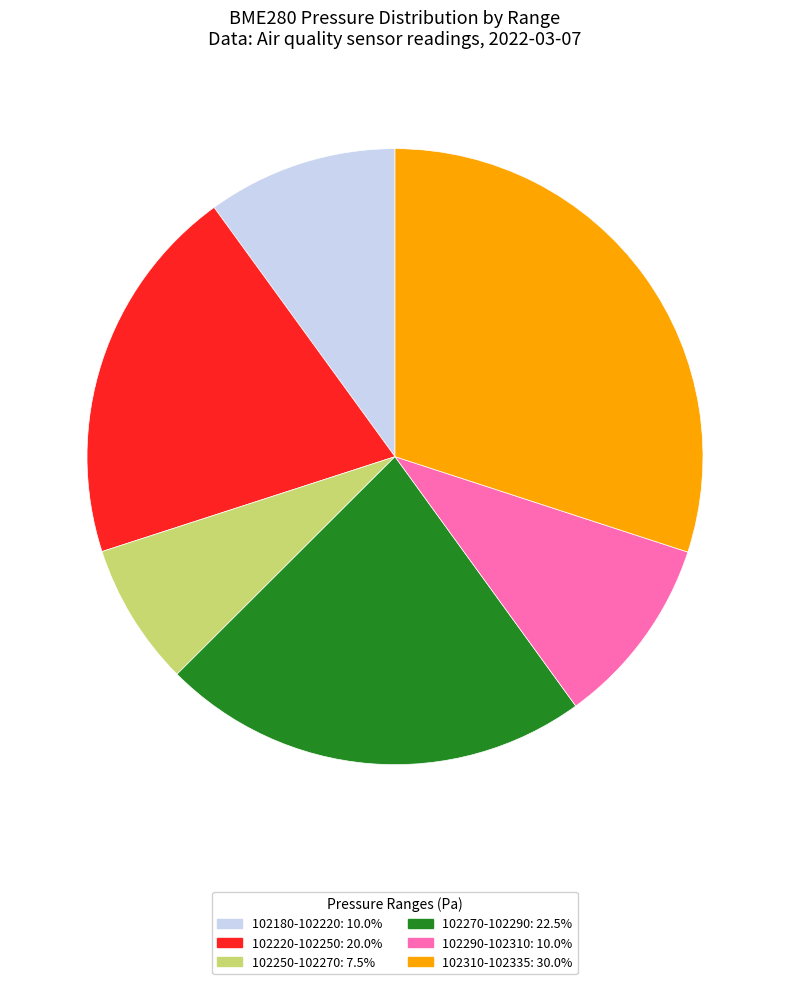

How many segments does this pie chart have?

6